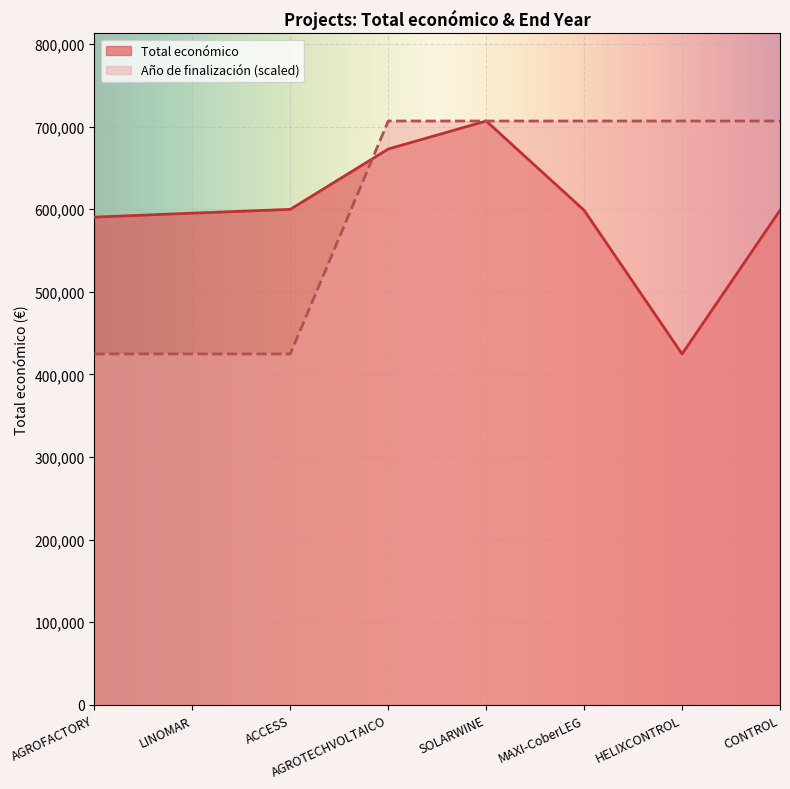

What is the sum of the Total económico values at ACCESS and LINOMAR?

1194952